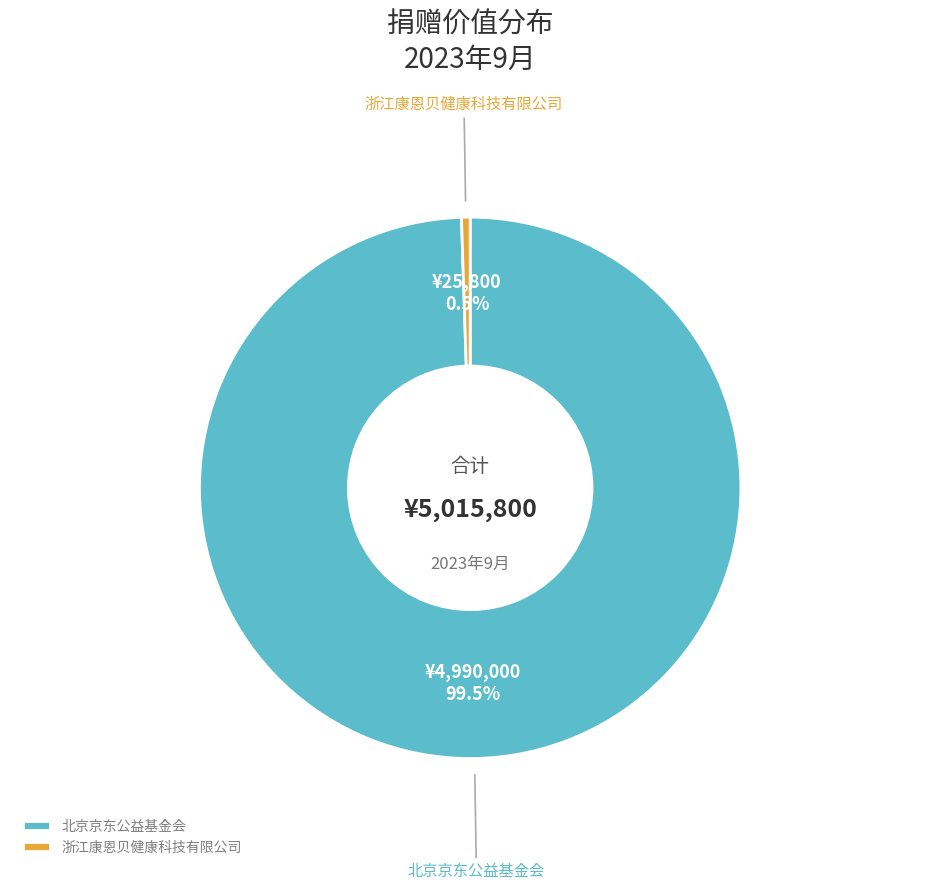

How many segments does this pie chart have?

2